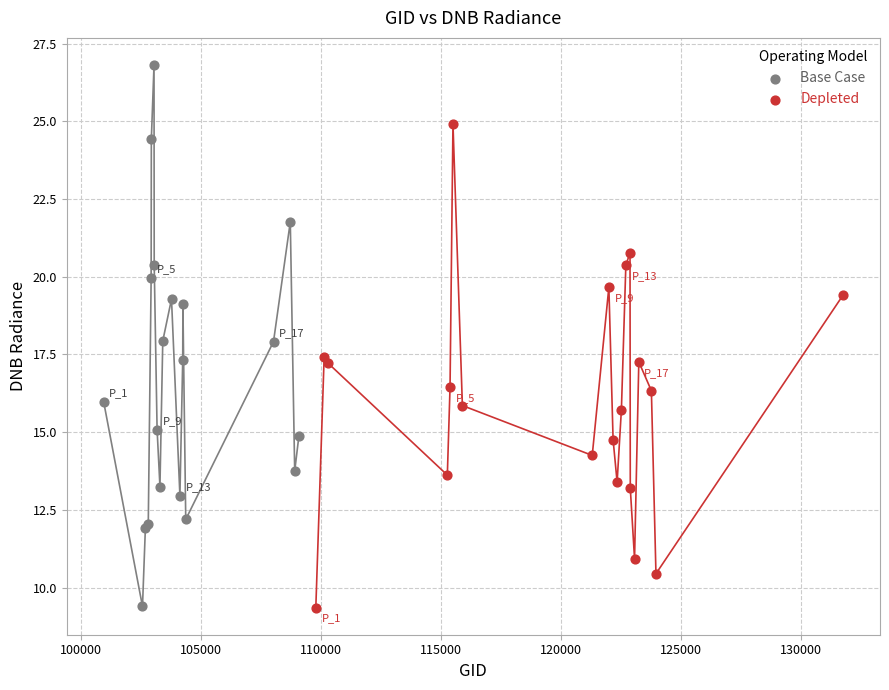

Which series has the widest spread of Y values?

Base Case